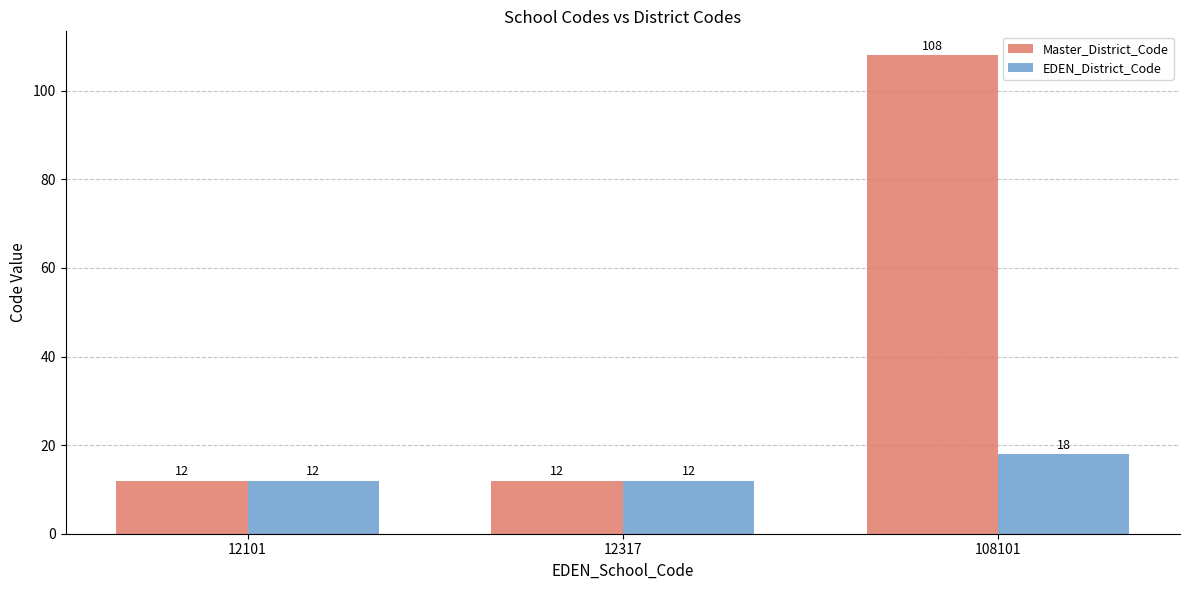

List the series in order of their overall mean, lowest first.

EDEN_District_Code, Master_District_Code